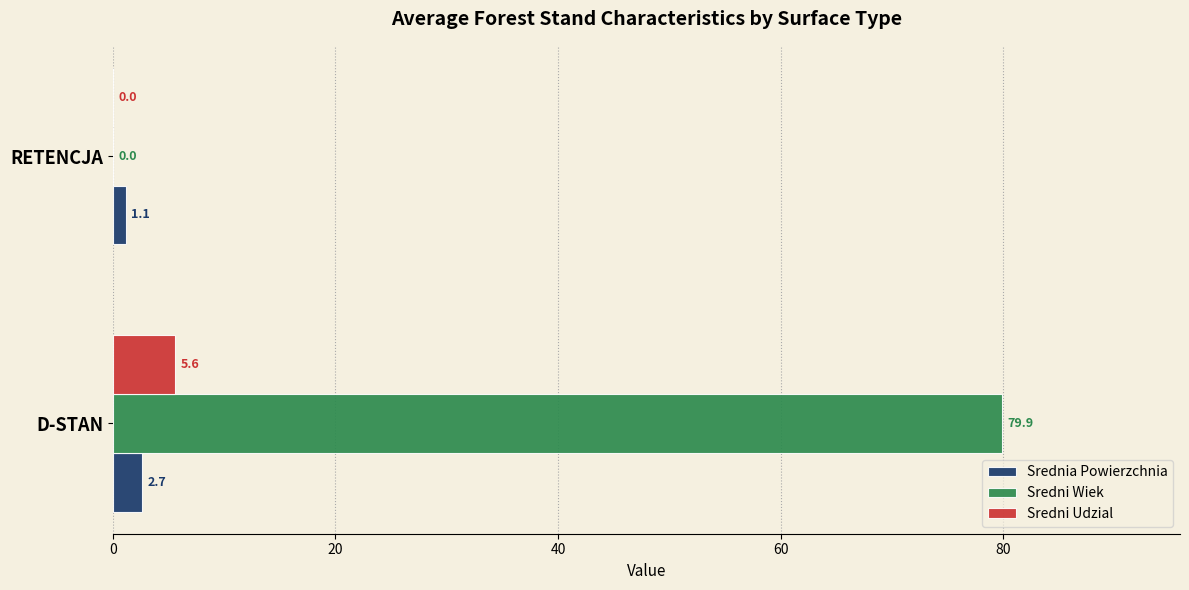

What is the sum of all Srednia Powierzchnia values?

3.8